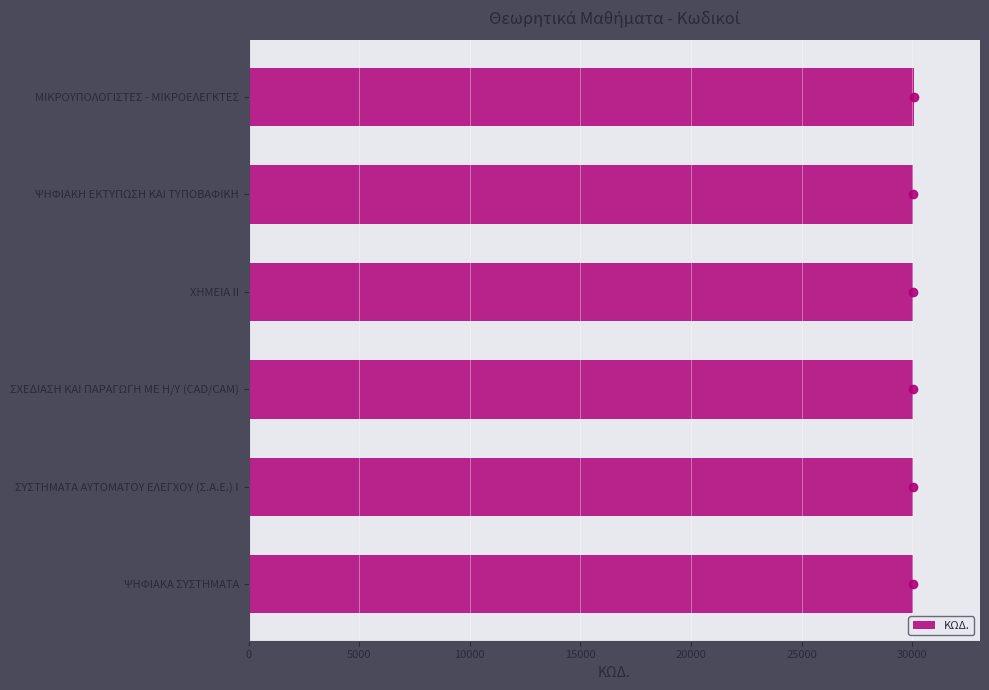

What is the sum of all values?

180219